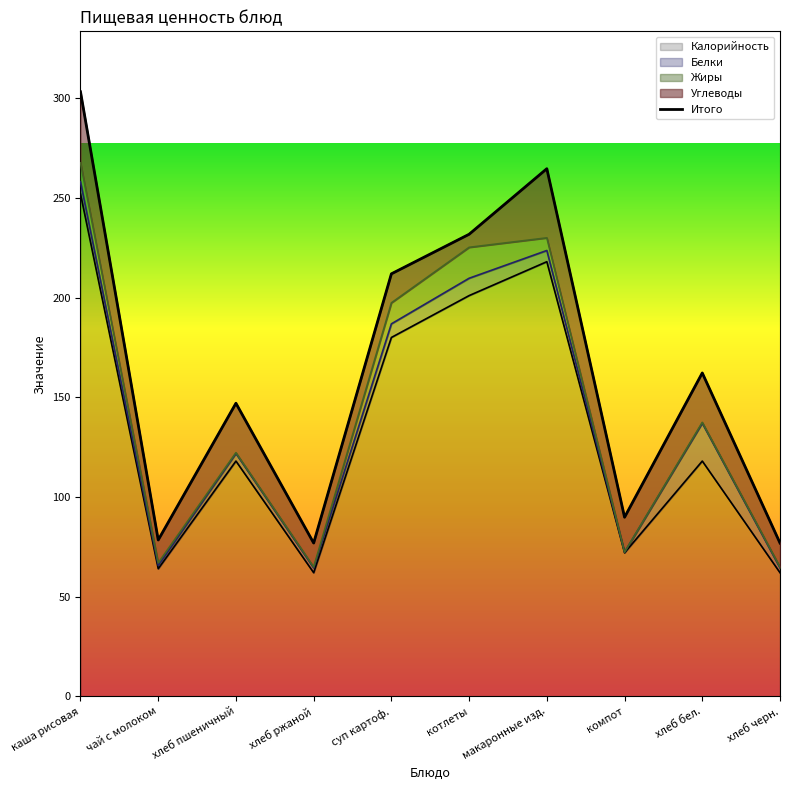

What is the label of the 3rd point from the left?

хлеб пшеничный